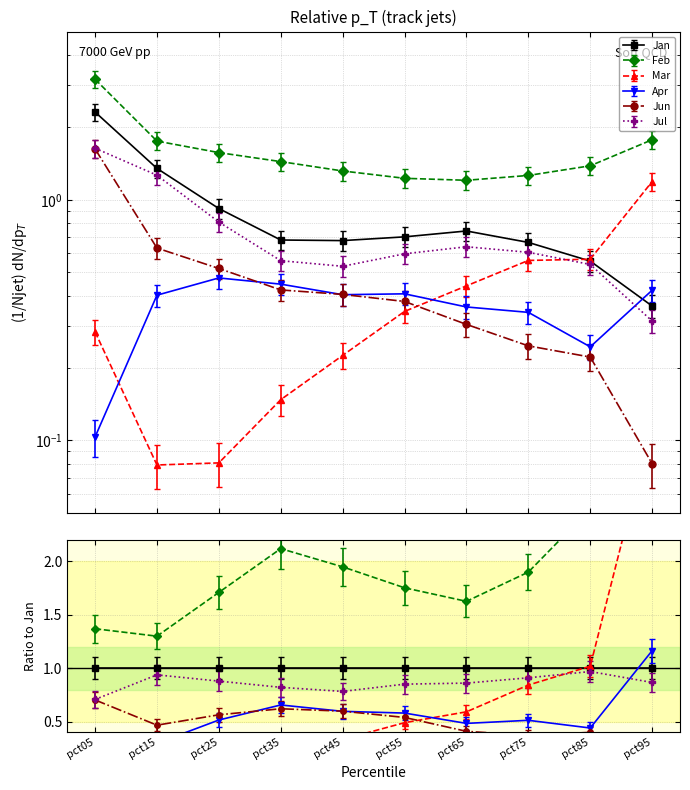

What is the difference between the maximum and minimum values in the Mar series?

1.0